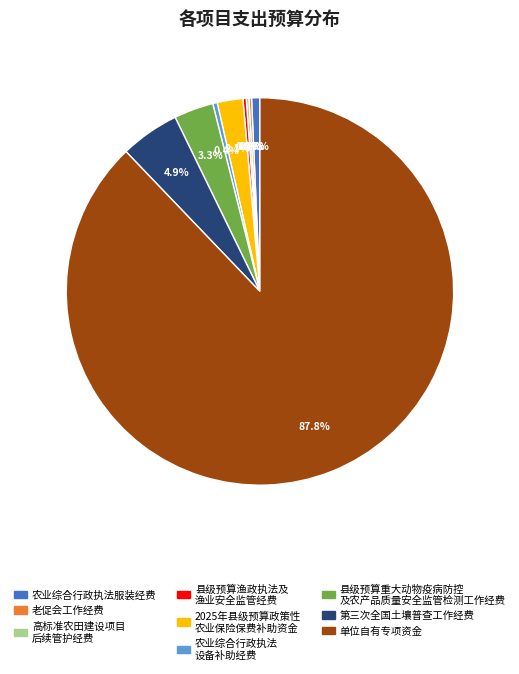

Does any single category account for the majority?

Yes